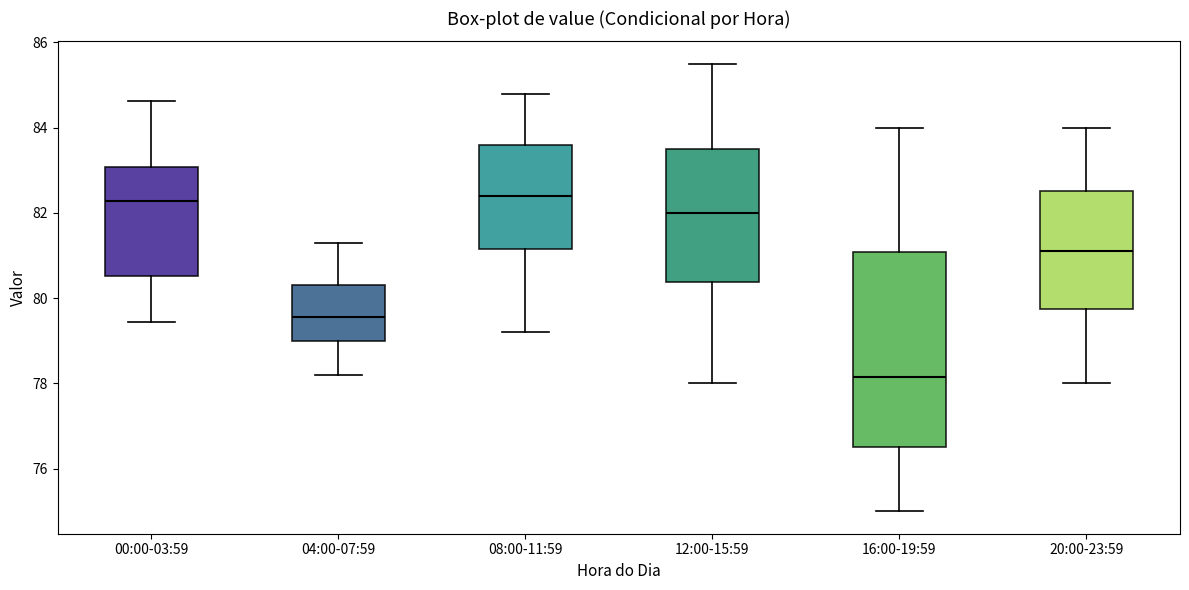

Comparing the boxes themselves (not the whiskers), which one is the tallest?

16:00-19:59